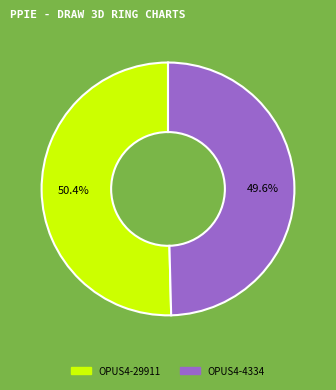

To the nearest percent, what is the difference between the OPUS4-4334 and OPUS4-29911 slice percentages?

1%